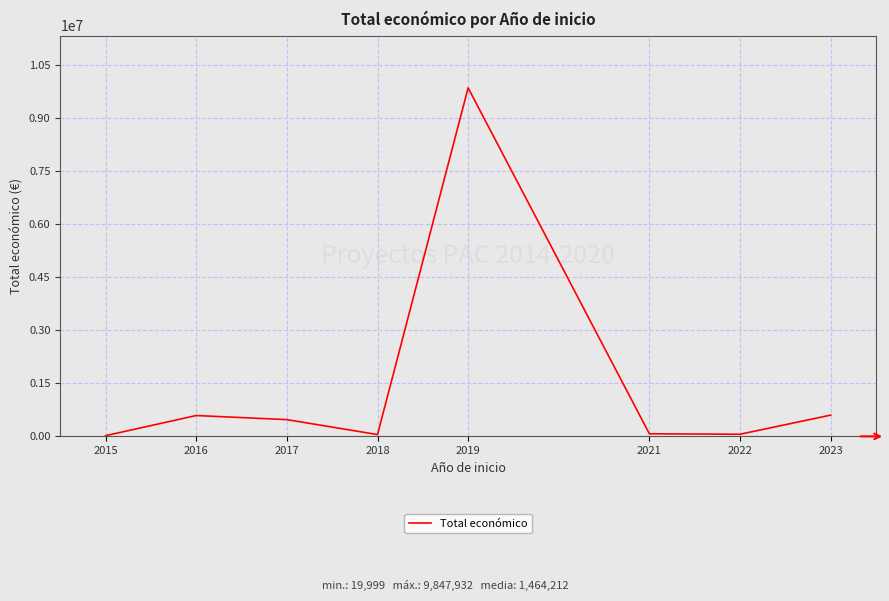

What is the difference between the values at 2022 and 2019?

9787985